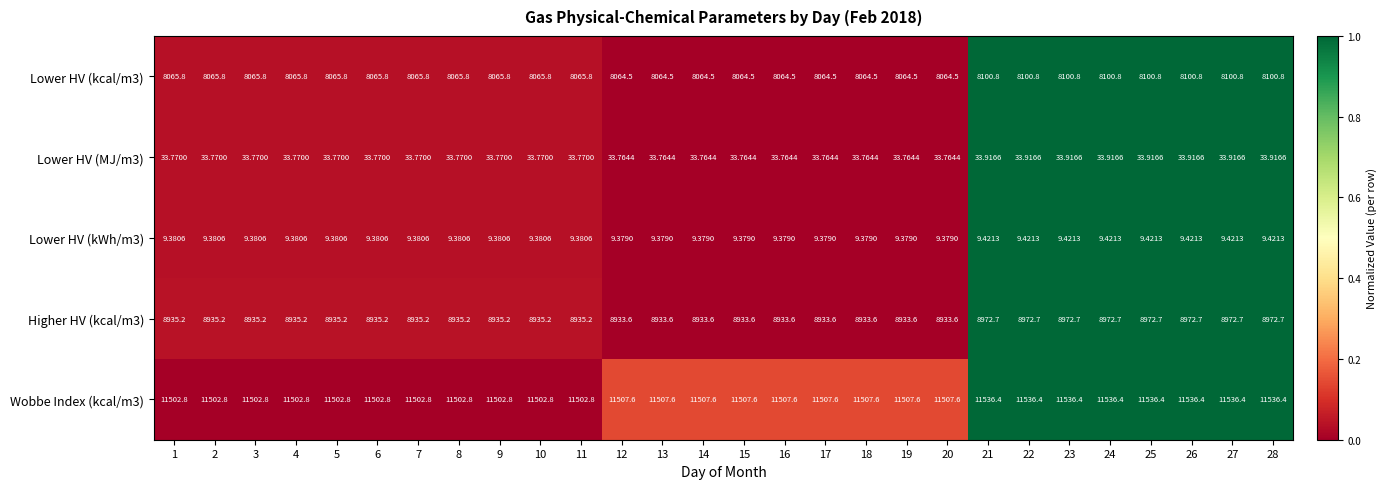

Which series has the largest total across all categories?

Wobbe Index (kcal/m3)